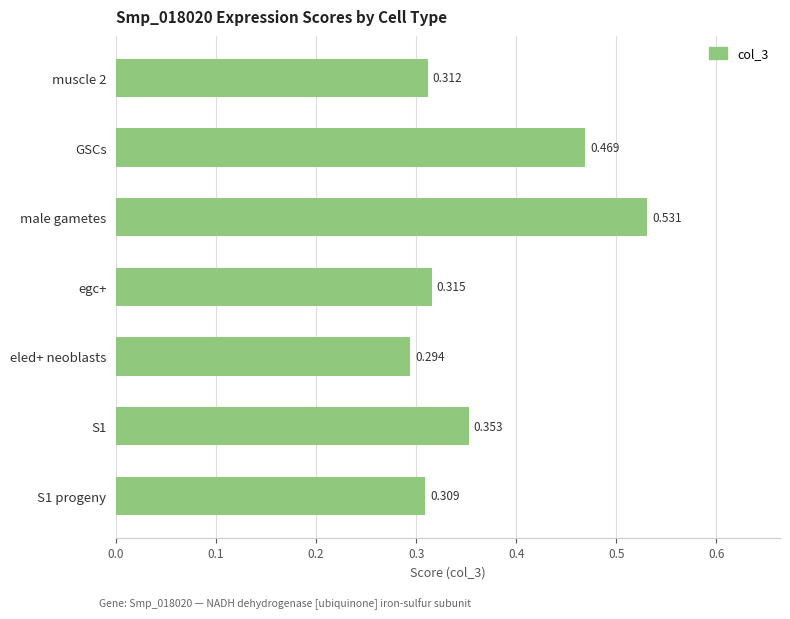

Where is the data nearest to the value 0?

eled+ neoblasts